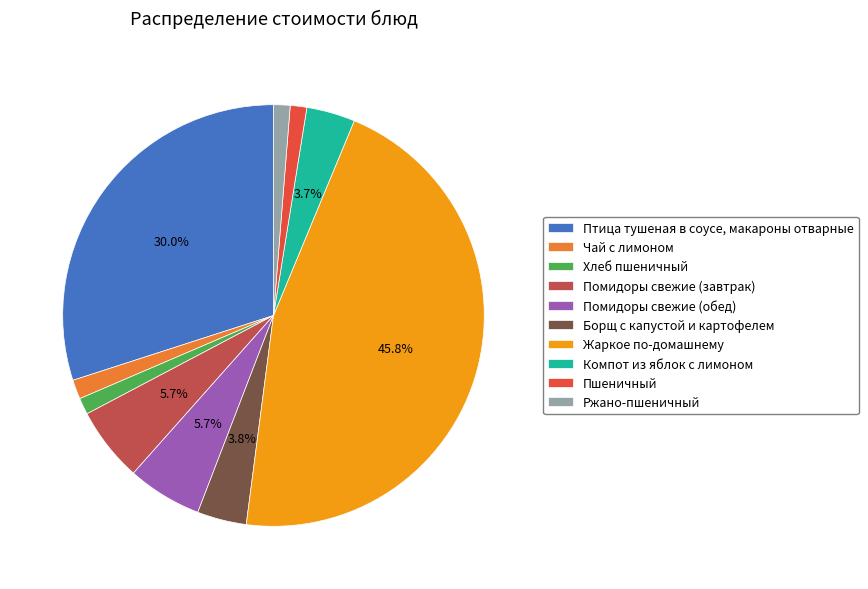

The Жаркое по-домашнему slice represents 46% of the pie. True or false?

True